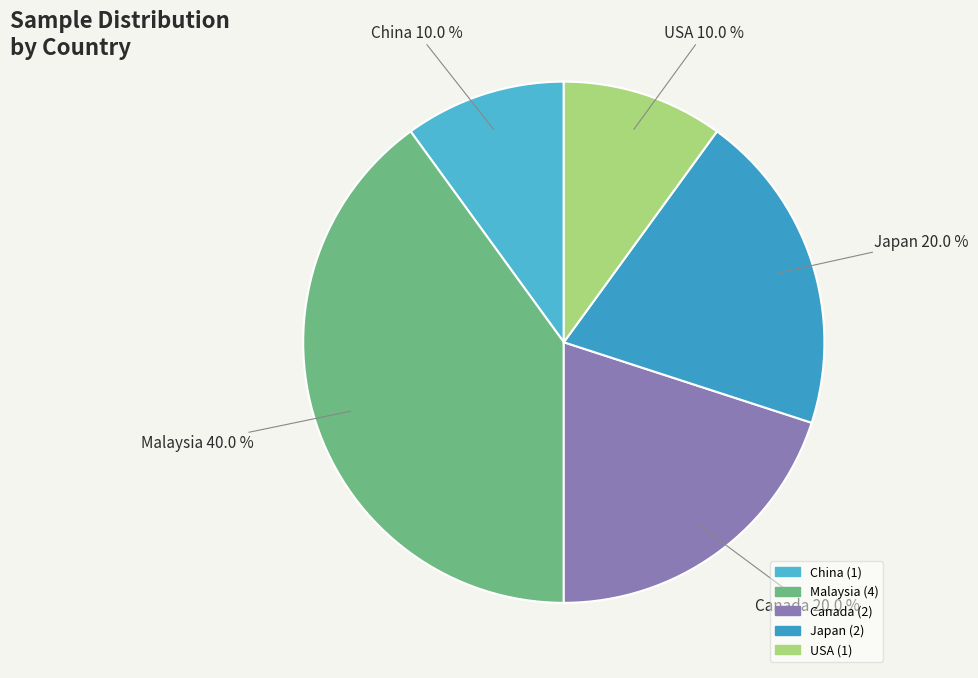

Is there any slice that represents more than half of the pie?

No